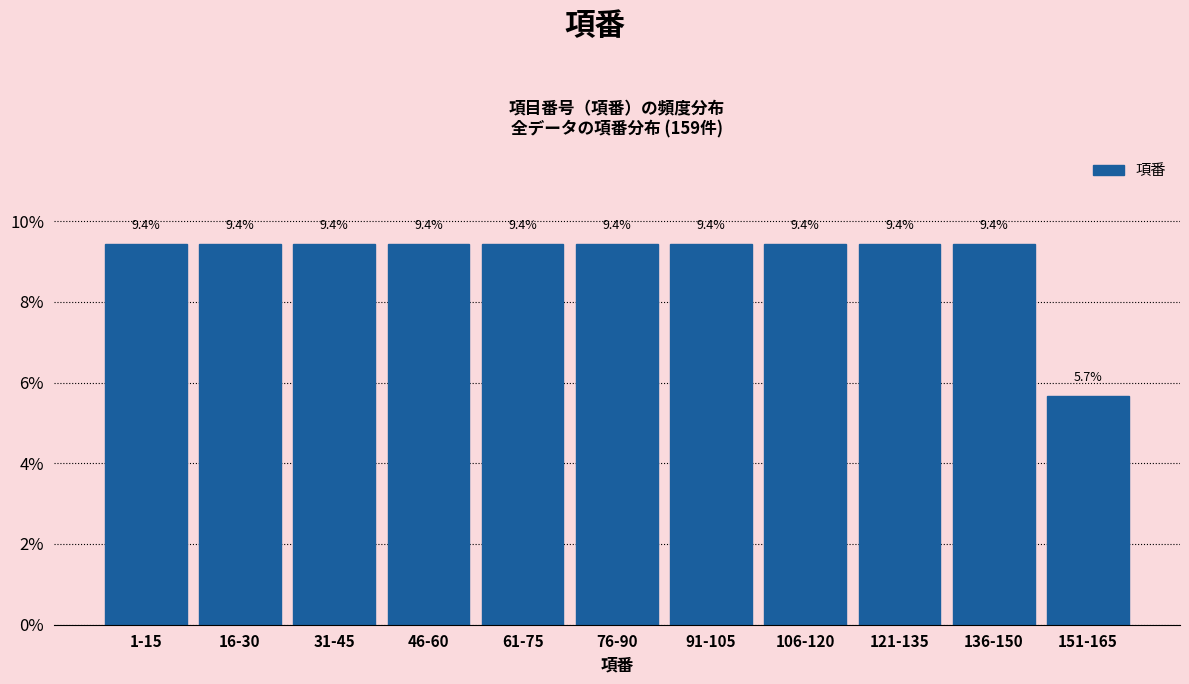

Reading left to right, transcribe all the data shown in this chart.

1-15=9.4	16-30=9.4	31-45=9.4	46-60=9.4	61-75=9.4	76-90=9.4	91-105=9.4	106-120=9.4	121-135=9.4	136-150=9.4	151-165=5.7